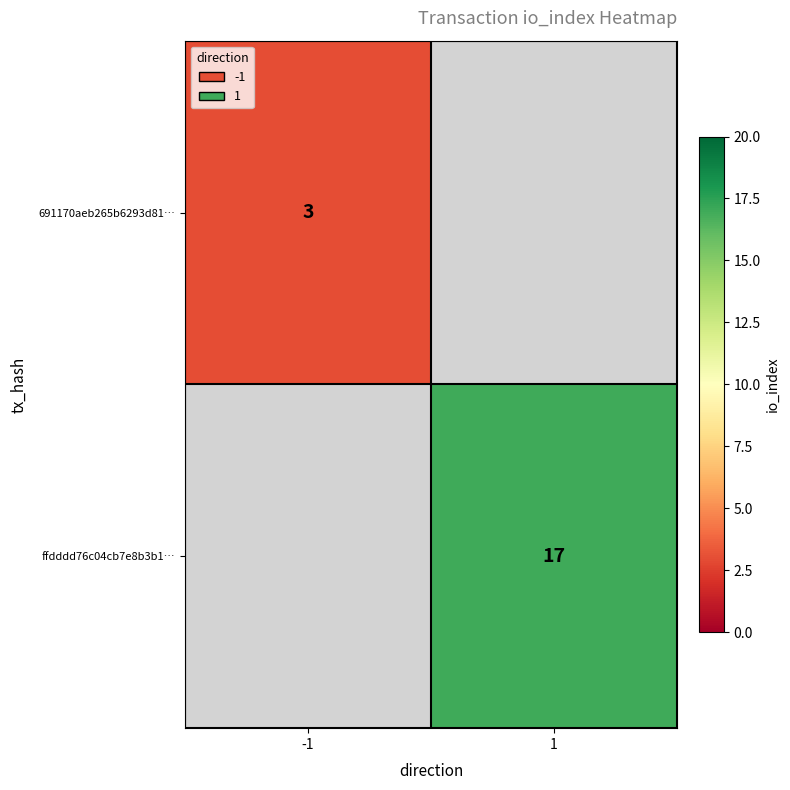

Count the number of categories in the chart.

2